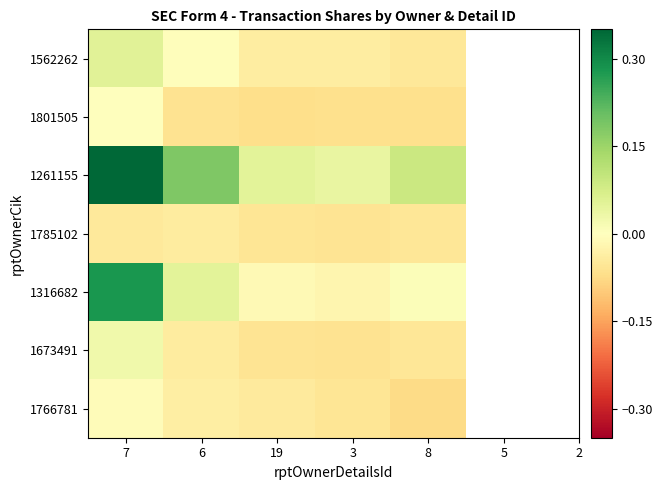

Reading right to left, extract all data points from this chart.

1562262: 8=-0.1	3=-0.0	19=-0.0	6=-0.0	7=0.1
1801505: 8=-0.1	3=-0.1	19=-0.1	6=-0.1	7=0.0
1261155: 8=0.1	3=0.0	19=0.1	6=0.2	7=0.3
1785102: 8=-0.1	3=-0.1	19=-0.1	6=-0.0	7=-0.0
1316682: 8=0.0	3=-0.0	19=-0.0	6=0.1	7=0.3
1673491: 8=-0.1	3=-0.1	19=-0.1	6=-0.0	7=0.0
1766781: 8=-0.1	3=-0.1	19=-0.0	6=-0.0	7=-0.0